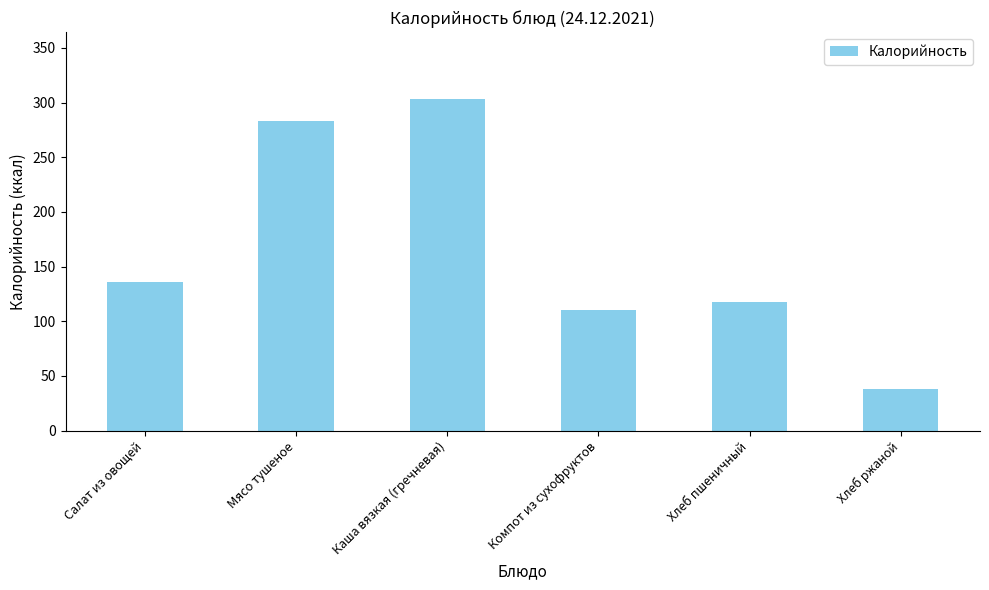

What is the label of the 5th bar from the right?

Мясо тушеное